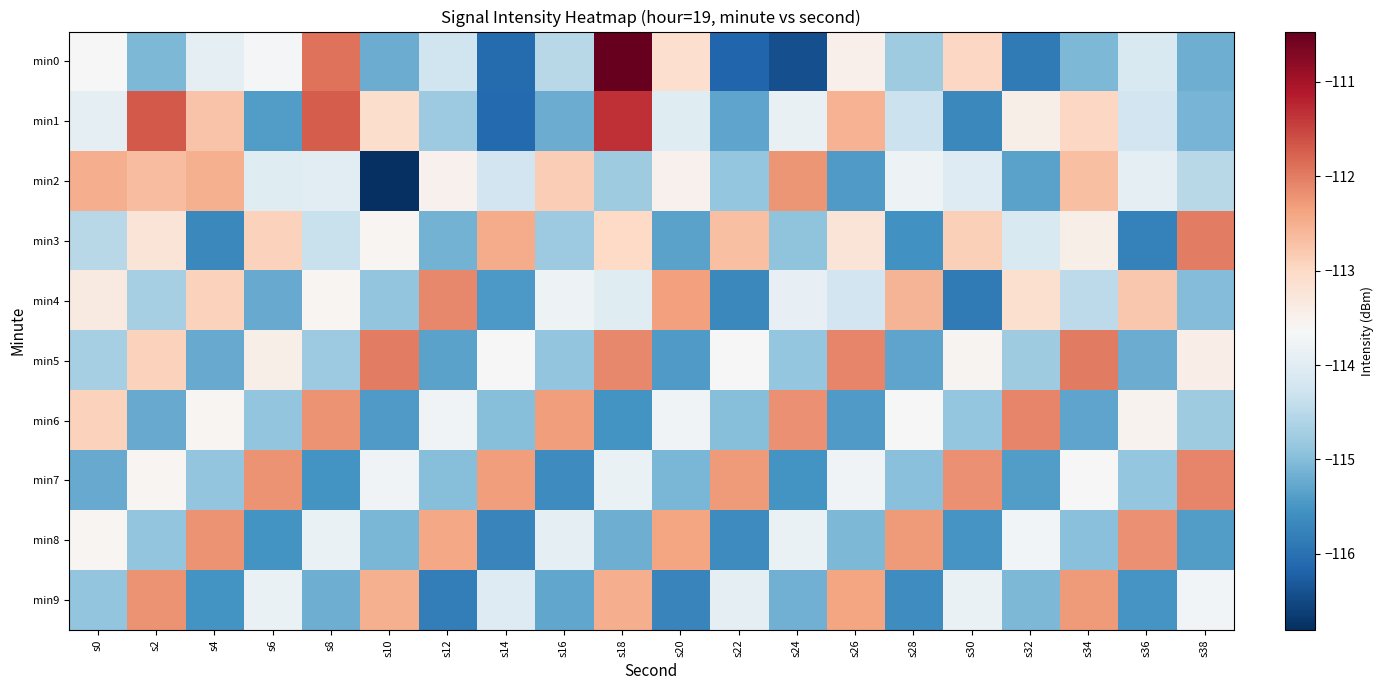

Reading left to right, extract all data points from this chart.

min0: s0=-113.6	s2=-115.1	s4=-113.9	s6=-113.7	s8=-111.9	s10=-115.2	s12=-114.3	s14=-116.1	s16=-114.5	s18=-110.5	s20=-113.1	s22=-116.1	s24=-116.4	s26=-113.5	s28=-114.8	s30=-113.0	s32=-115.9	s34=-115.1	s36=-114.1	s38=-115.2
min1: s0=-113.9	s2=-111.7	s4=-112.7	s6=-115.4	s8=-111.7	s10=-113.1	s12=-114.8	s14=-116.1	s16=-115.2	s18=-111.3	s20=-114.0	s22=-115.3	s24=-113.9	s26=-112.5	s28=-114.3	s30=-115.7	s32=-113.5	s34=-113.0	s36=-114.2	s38=-115.1
min2: s0=-112.5	s2=-112.7	s4=-112.5	s6=-114.0	s8=-114.0	s10=-116.8	s12=-113.5	s14=-114.3	s16=-112.9	s18=-114.8	s20=-113.5	s22=-114.9	s24=-112.2	s26=-115.4	s28=-113.8	s30=-114.1	s32=-115.3	s34=-112.7	s36=-113.9	s38=-114.5
min3: s0=-114.5	s2=-113.2	s4=-115.7	s6=-112.9	s8=-114.3	s10=-113.6	s12=-115.1	s14=-112.5	s16=-114.8	s18=-113.0	s20=-115.3	s22=-112.7	s24=-114.9	s26=-113.2	s28=-115.6	s30=-112.9	s32=-114.1	s34=-113.5	s36=-115.8	s38=-112.0
min4: s0=-113.3	s2=-114.7	s4=-112.9	s6=-115.2	s8=-113.6	s10=-114.9	s12=-112.1	s14=-115.5	s16=-113.8	s18=-114.0	s20=-112.3	s22=-115.7	s24=-113.9	s26=-114.2	s28=-112.6	s30=-115.9	s32=-113.1	s34=-114.5	s36=-112.8	s38=-115.0
min5: s0=-114.7	s2=-112.9	s4=-115.2	s6=-113.5	s8=-114.8	s10=-112.0	s12=-115.3	s14=-113.7	s16=-114.9	s18=-112.1	s20=-115.4	s22=-113.7	s24=-114.9	s26=-112.1	s28=-115.3	s30=-113.5	s32=-114.8	s34=-112.0	s36=-115.2	s38=-113.4
min6: s0=-112.9	s2=-115.2	s4=-113.6	s6=-114.9	s8=-112.2	s10=-115.4	s12=-113.8	s14=-115.0	s16=-112.3	s18=-115.5	s20=-113.8	s22=-115.0	s24=-112.2	s26=-115.4	s28=-113.6	s30=-114.9	s32=-112.1	s34=-115.3	s36=-113.5	s38=-114.8
min7: s0=-115.2	s2=-113.6	s4=-114.9	s6=-112.2	s8=-115.5	s10=-113.8	s12=-115.0	s14=-112.3	s16=-115.6	s18=-113.9	s20=-115.1	s22=-112.3	s24=-115.5	s26=-113.7	s28=-115.0	s30=-112.2	s32=-115.4	s34=-113.6	s36=-114.9	s38=-112.1
min8: s0=-113.6	s2=-114.9	s4=-112.2	s6=-115.5	s8=-113.9	s10=-115.1	s12=-112.4	s14=-115.7	s16=-114.0	s18=-115.2	s20=-112.4	s22=-115.6	s24=-113.8	s26=-115.1	s28=-112.3	s30=-115.5	s32=-113.7	s34=-115.0	s36=-112.2	s38=-115.4
min9: s0=-114.9	s2=-112.2	s4=-115.5	s6=-113.9	s8=-115.2	s10=-112.5	s12=-115.8	s14=-114.1	s16=-115.3	s18=-112.5	s20=-115.7	s22=-113.9	s24=-115.2	s26=-112.4	s28=-115.6	s30=-113.8	s32=-115.1	s34=-112.3	s36=-115.5	s38=-113.7